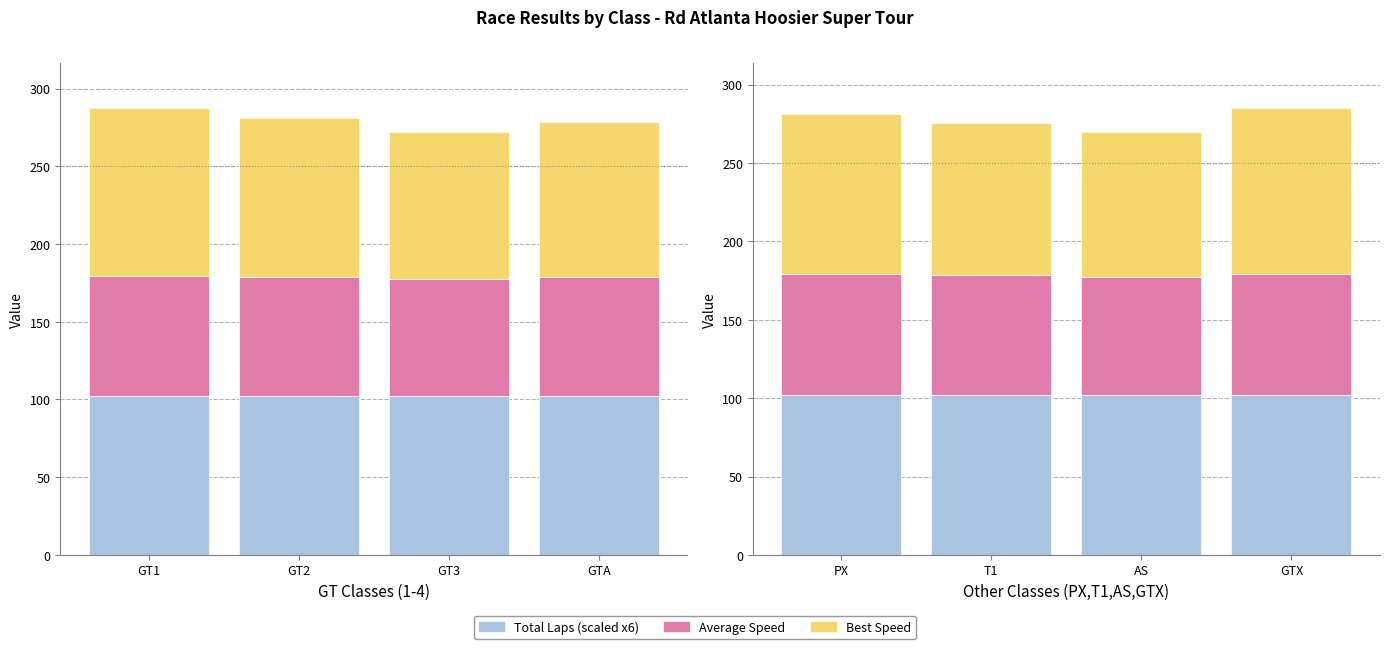

What is the label of the 3rd bar from the left?

AS